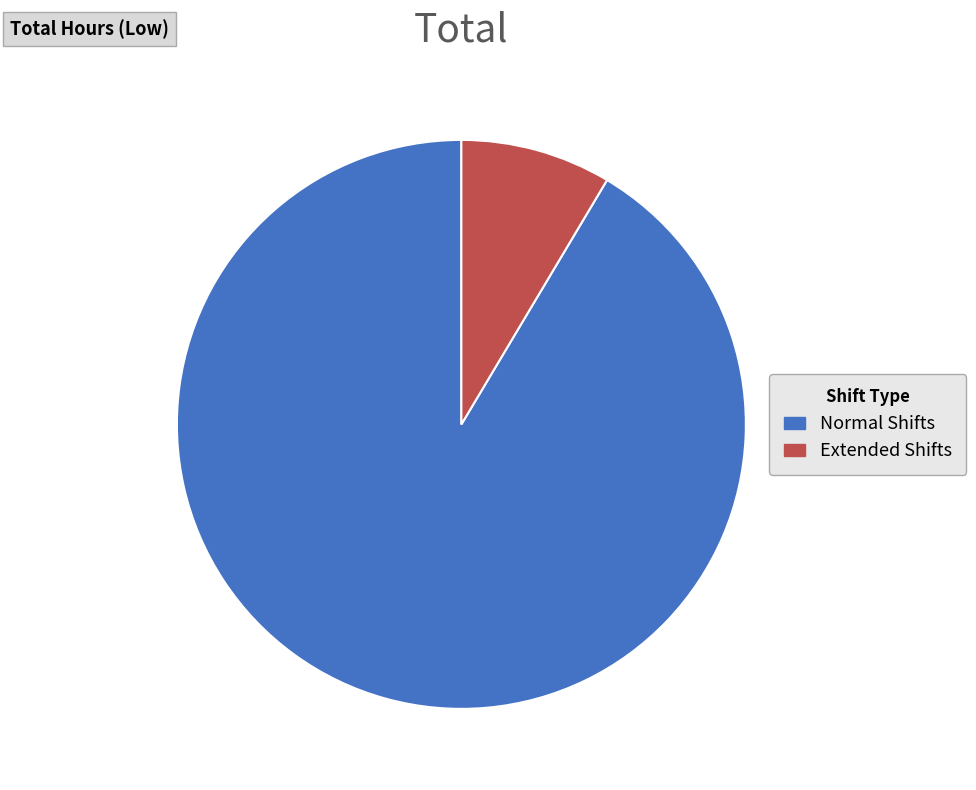

What is the smallest slice in the pie chart?

Extended Shifts